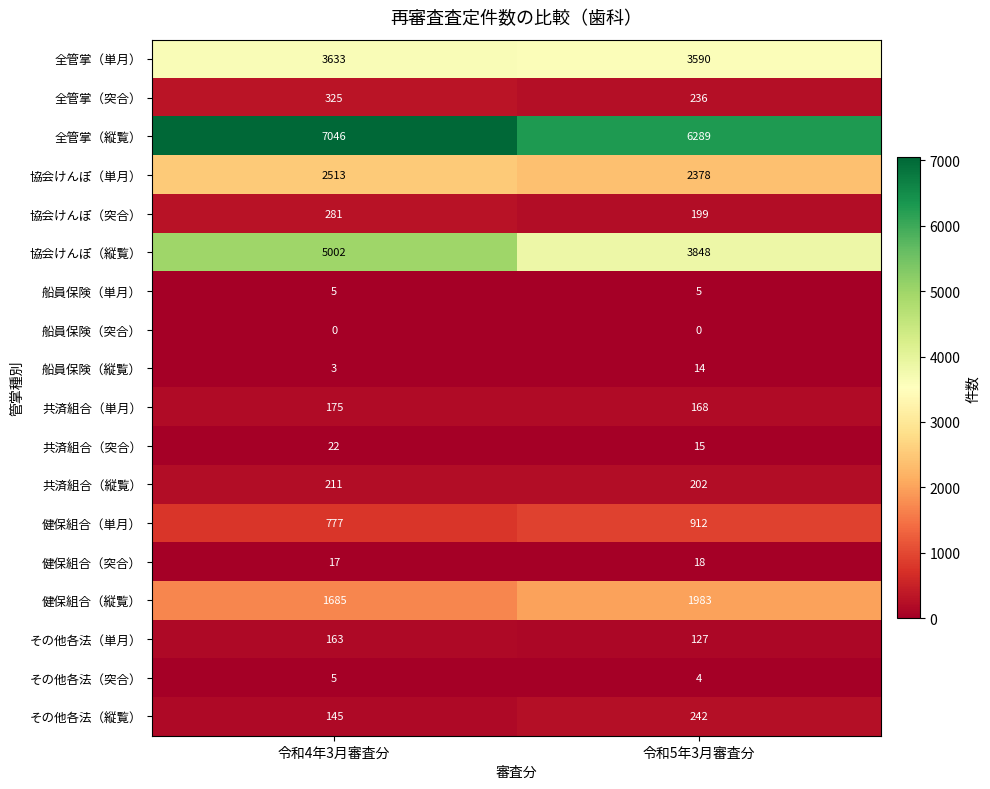

Which series has the largest total across all categories?

全管掌（縦覧）